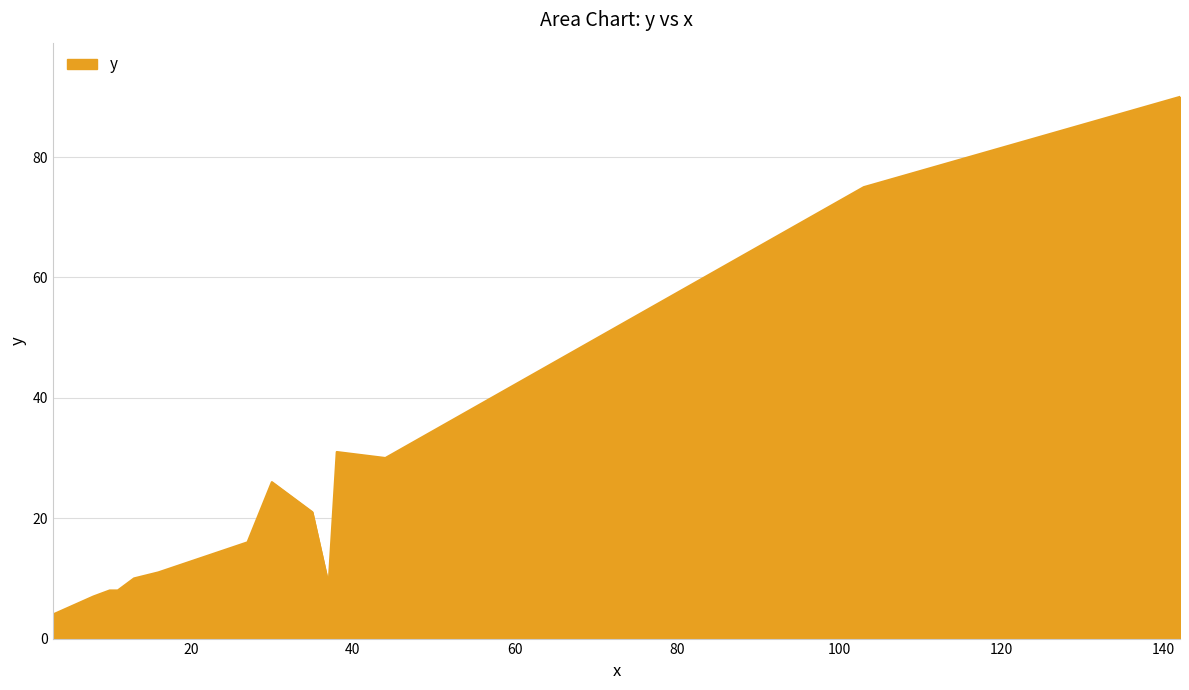

What is the sum of all values?

346